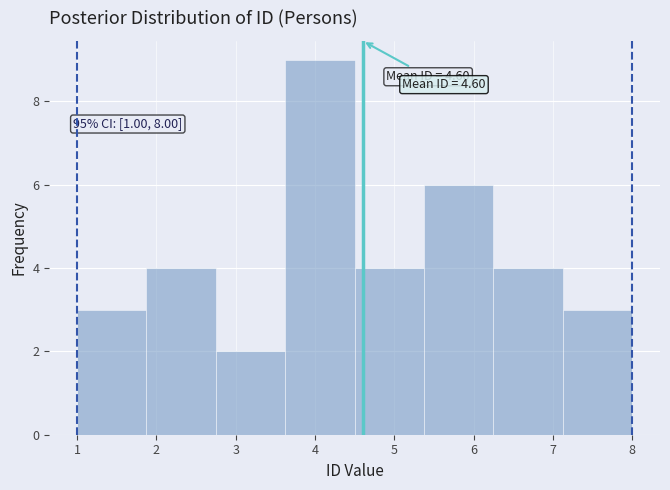

Which range on the x-axis has the tallest bar?

3.6 to 4.5